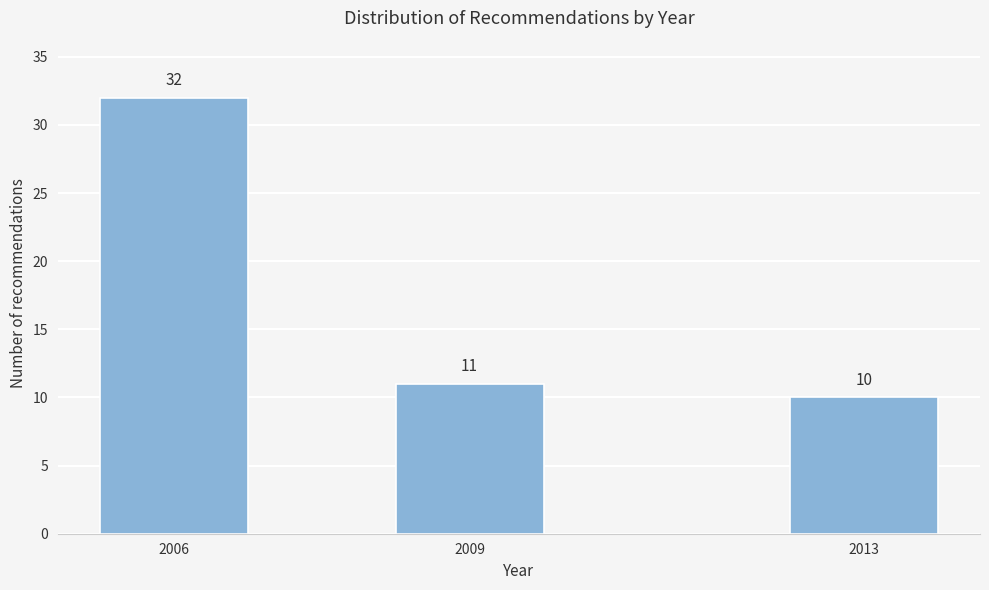

Reading left to right, extract all data points from this chart.

32	11	10